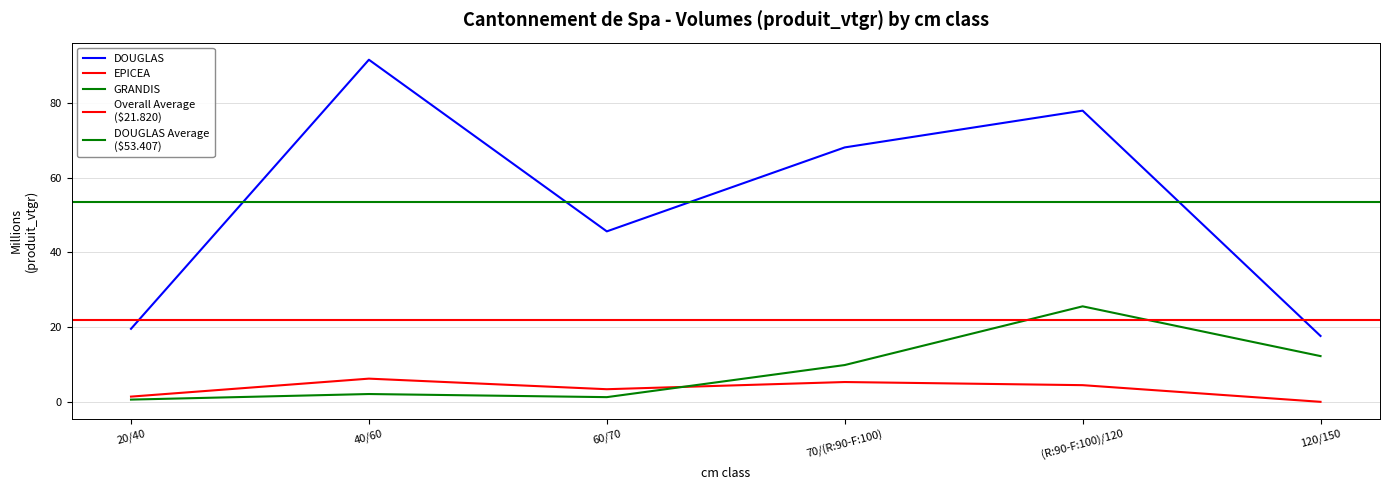

Between 70/(R:90-F:100) and 40/60, which is larger?

40/60